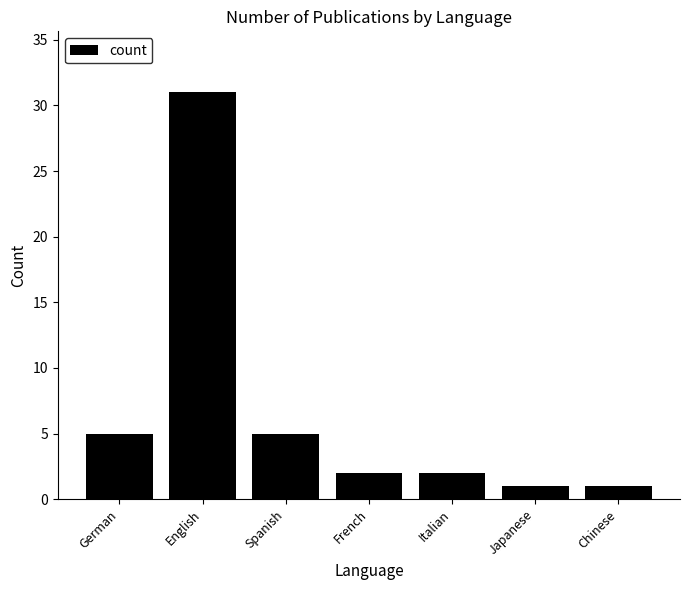

Which label corresponds to the largest value in the chart?

English